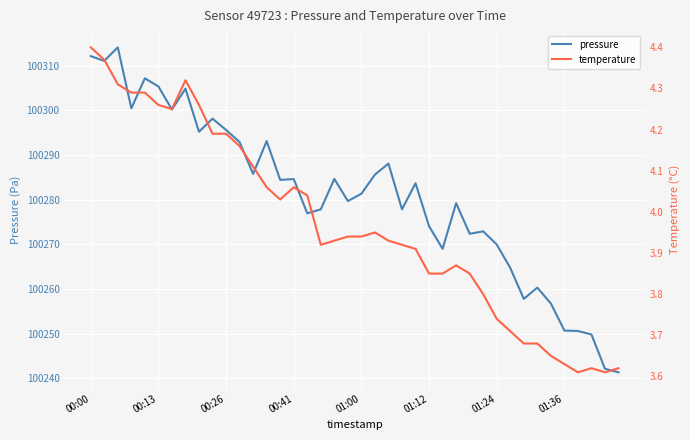

What is the sum of all temperature values?

158.8